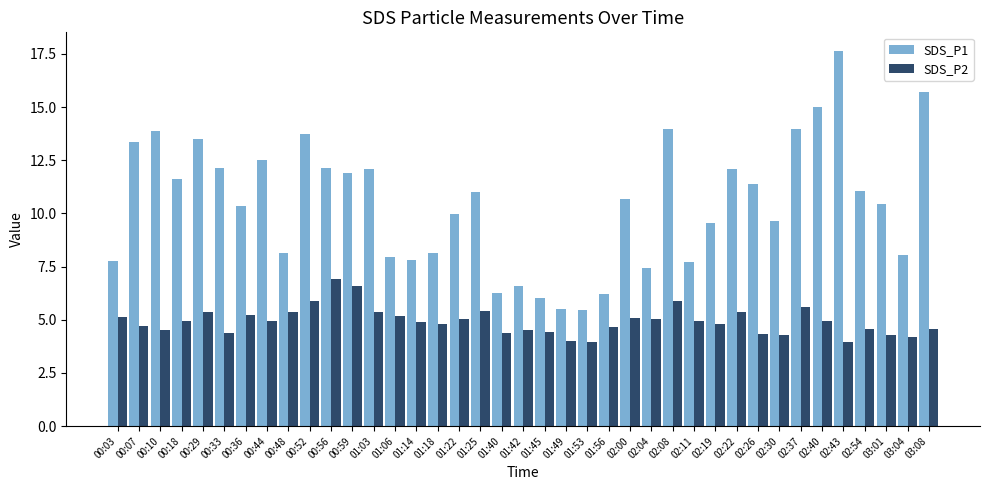

How many distinct data groups are displayed?

2